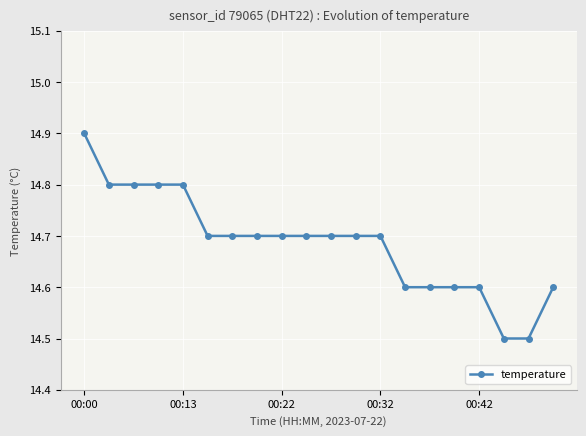

Reading left to right, extract all data points from this chart.

14.9	14.8	14.8	14.8	14.8	14.7	14.7	14.7	14.7	14.7	14.7	14.7	14.7	14.6	14.6	14.6	14.6	14.5	14.5	14.6